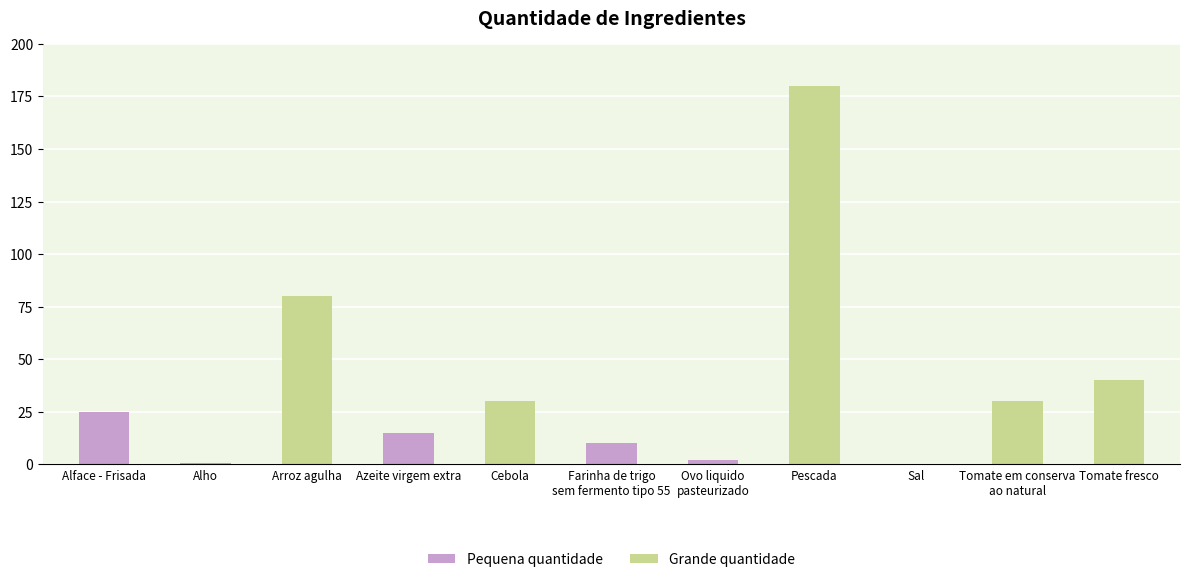

How many bars are there in total?

11